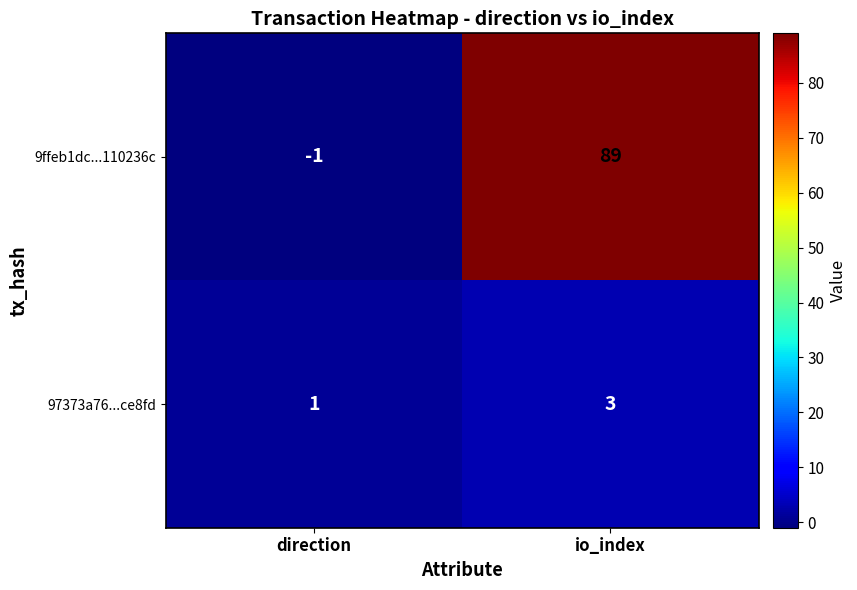

Which label corresponds to the largest value in the chart?

io_index